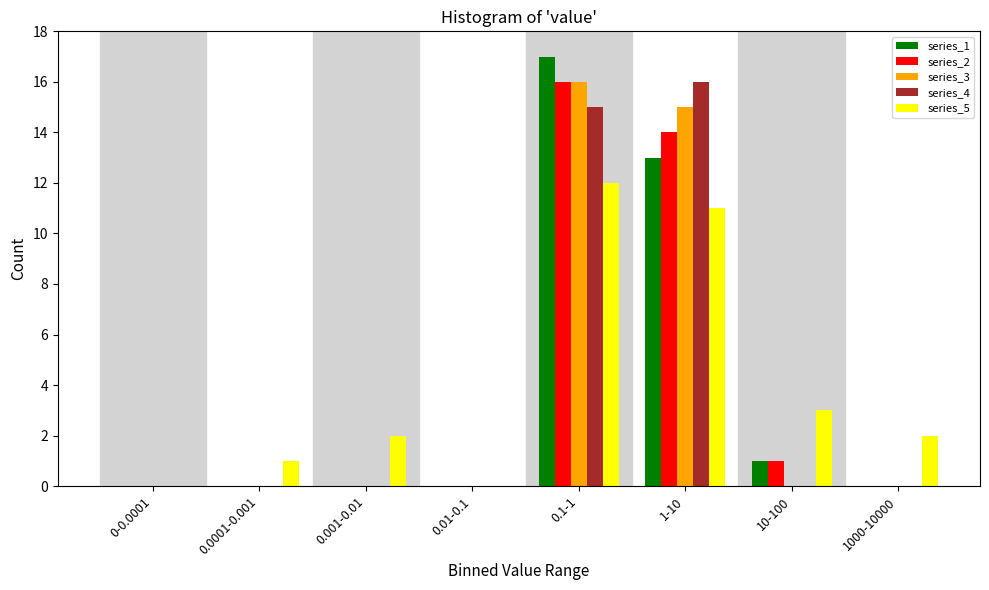

At which category is the sum across all series the highest?

0.1-1